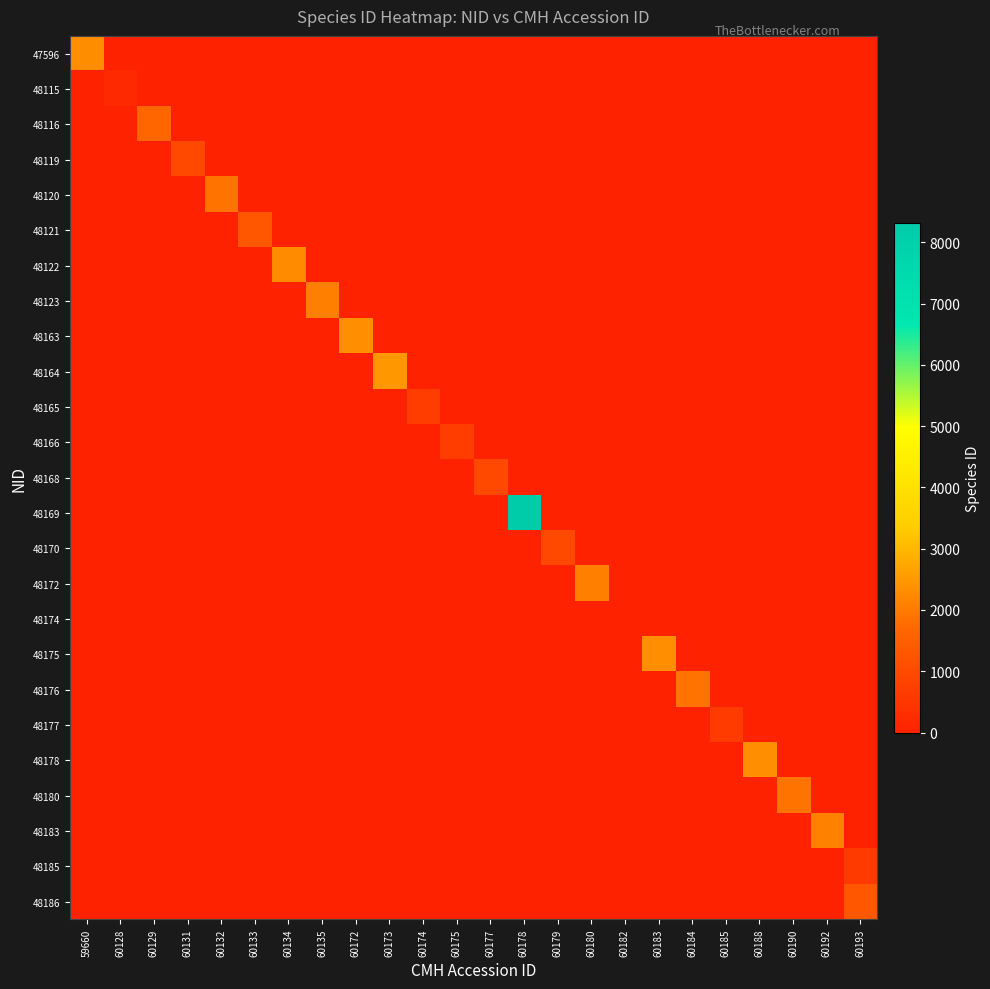

How many distinct data groups are displayed?

25